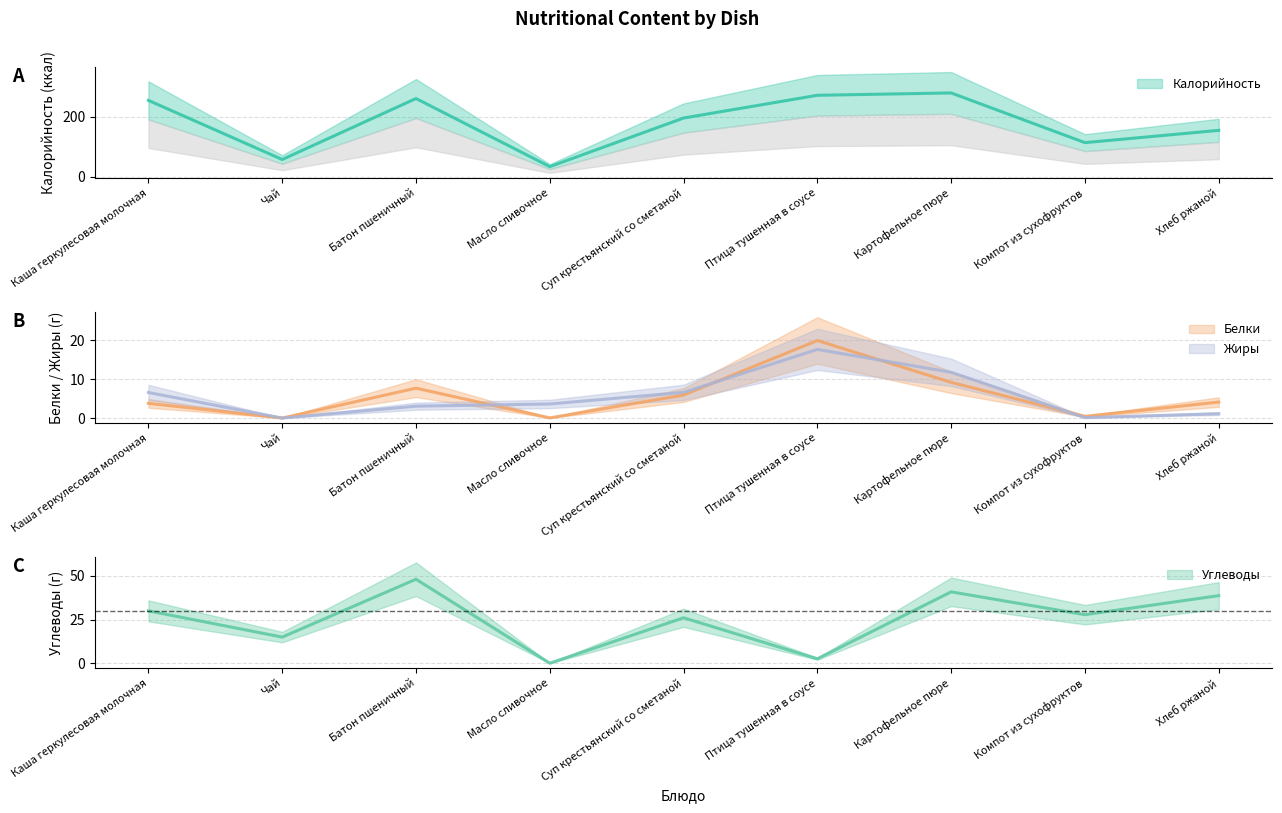

What value does the Углеводы series have at Батон пшеничный?

48.0